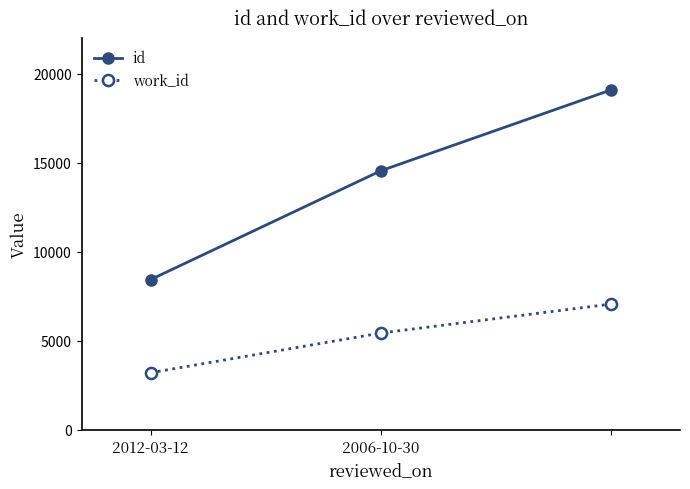

Does the chart display data point markers on the line(s)?

Yes